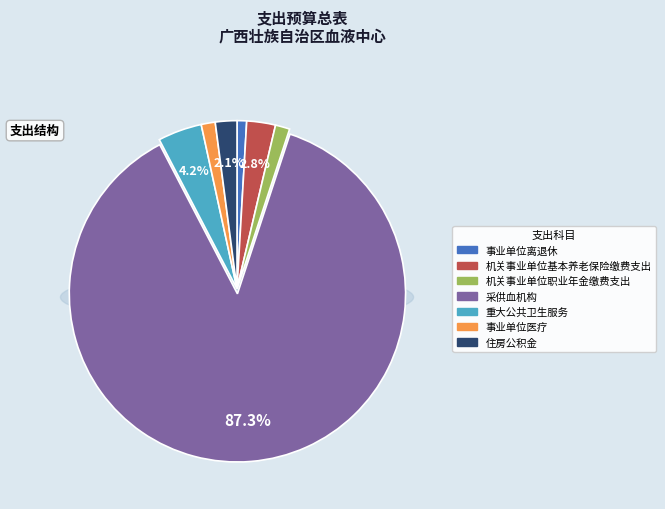

What portion of the pie excludes 事业单位离退休?

99.1%